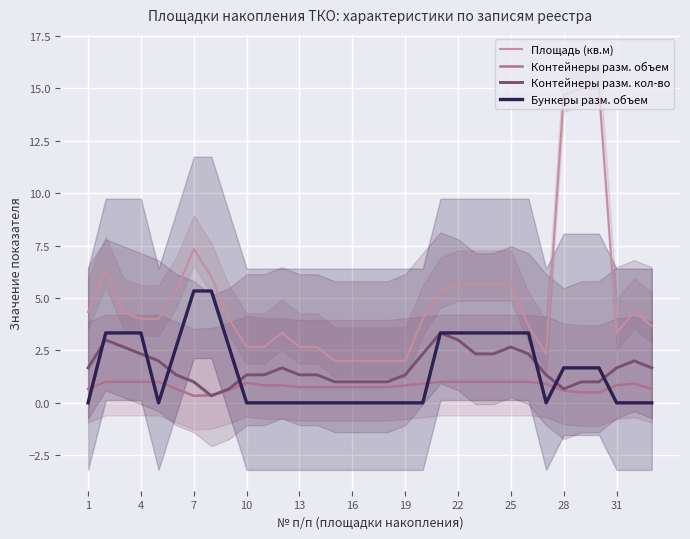

What is the difference between the Бункеры разм. объем values at 25 and 28?

1.7